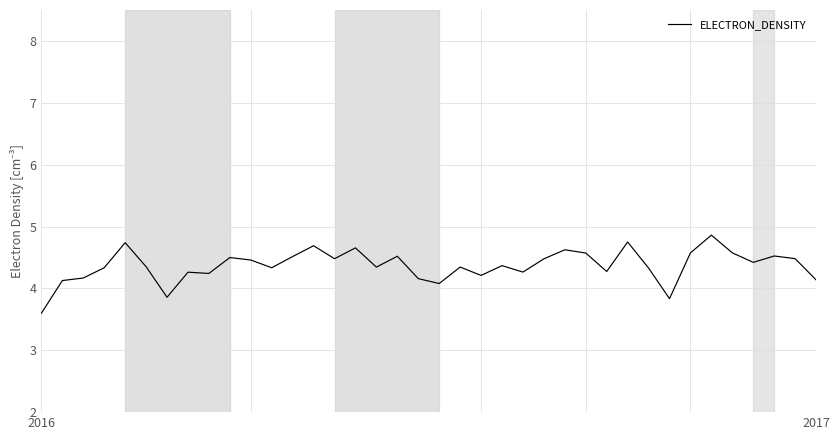

What is the difference between the maximum and minimum values?

1.3